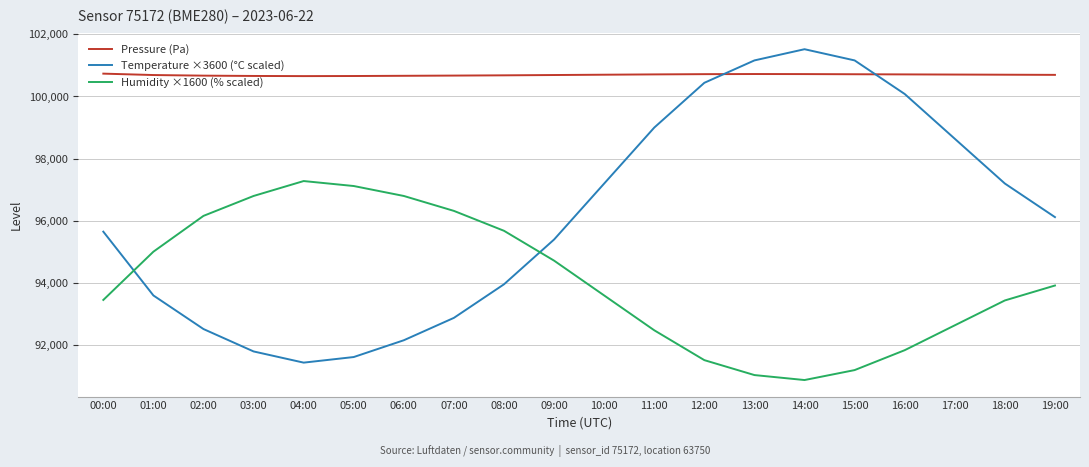

What position from the right is 15:00?

5